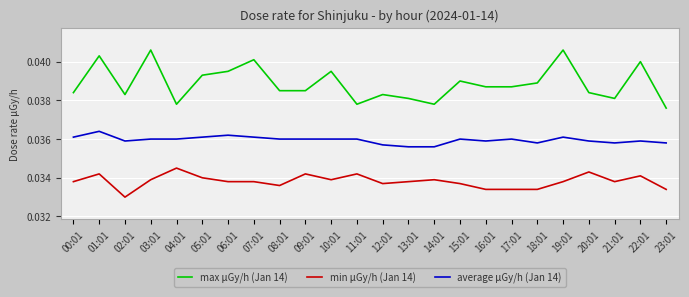

At which label does max μGy/h (Jan 14) reach its minimum?

23:01